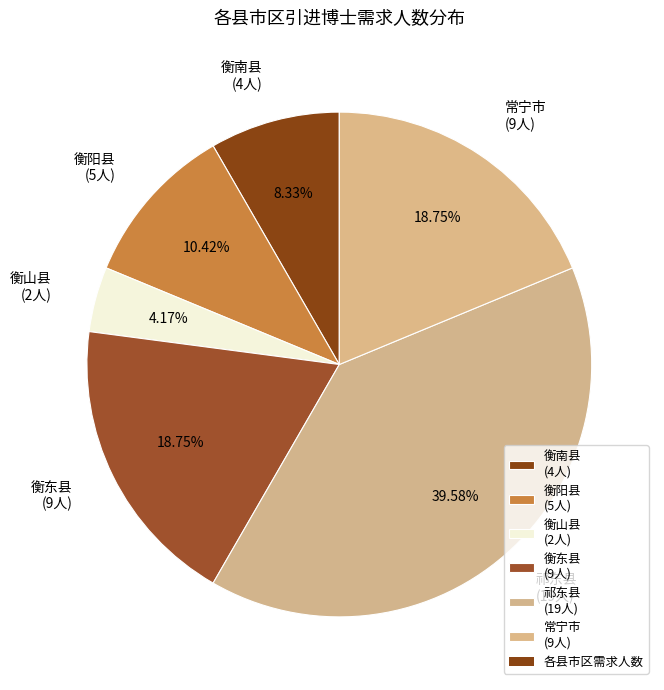

Does 常宁市 (9人) represent more than half of the total?

No